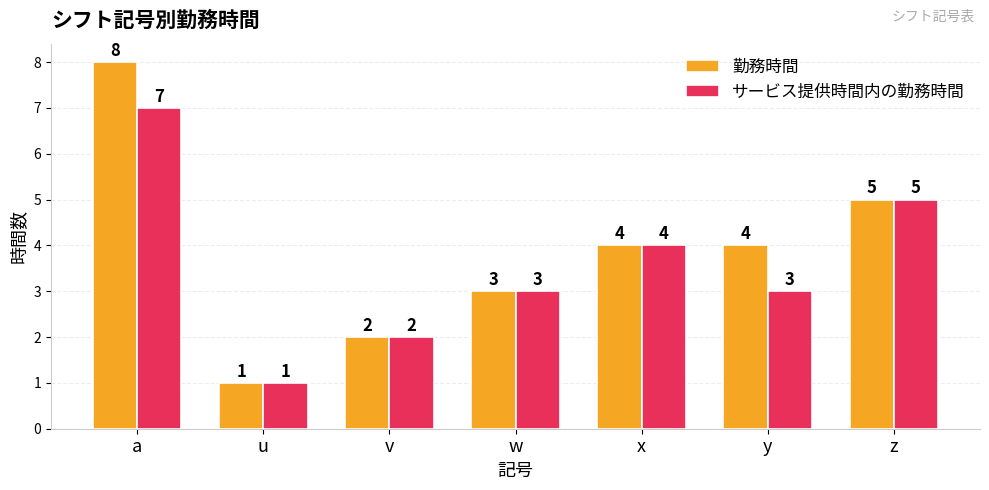

What is the label of the 5th bar from the right?

v